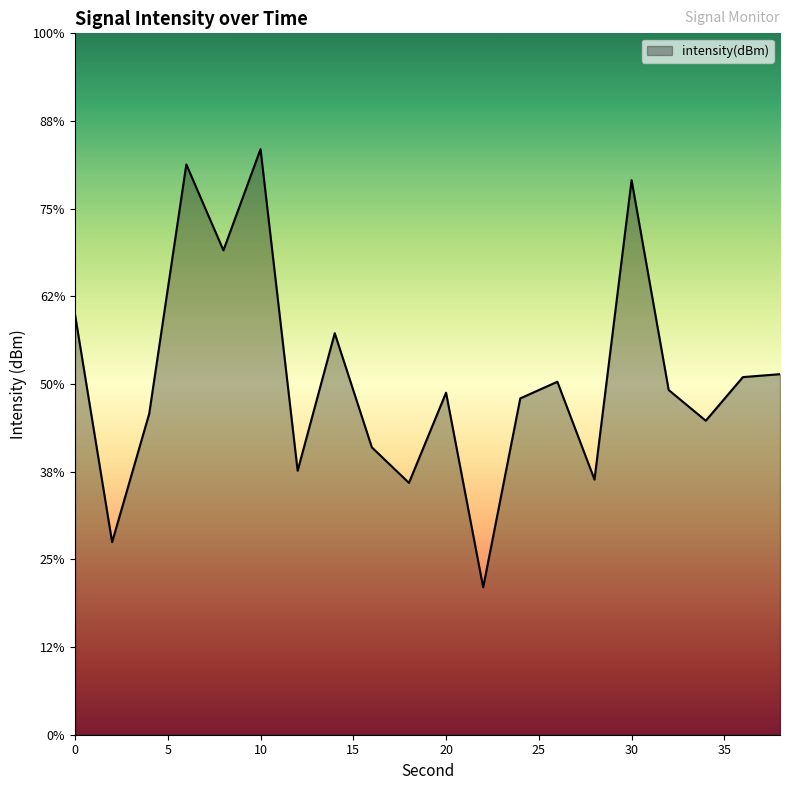

List the labels in order of value, largest first.

10, 6, 30, 8, 0, 14, 38, 36, 26, 32, 20, 24, 4, 34, 16, 12, 28, 18, 2, 22